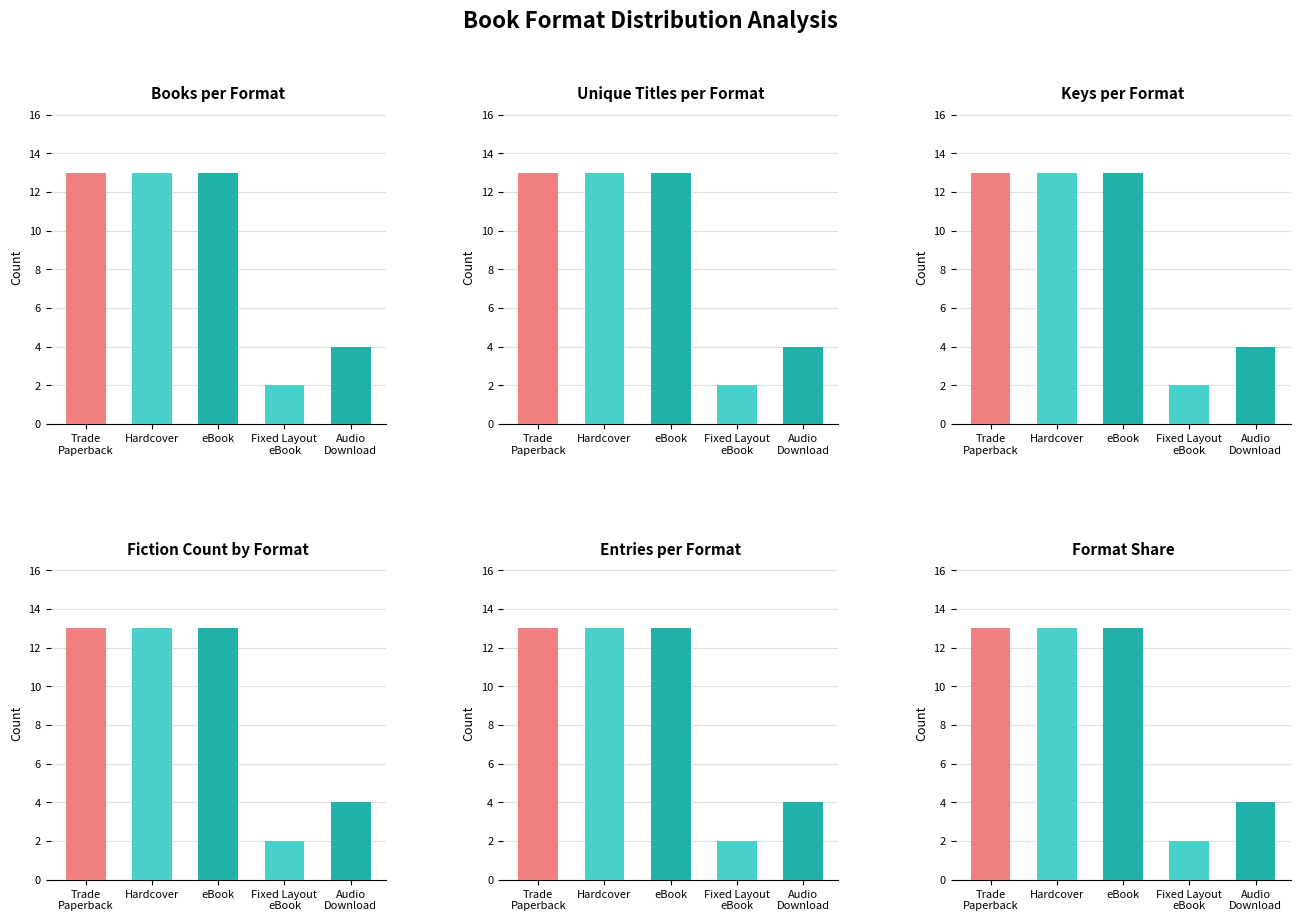

Read the Keys per Format value at eBook, to the nearest 5.

15